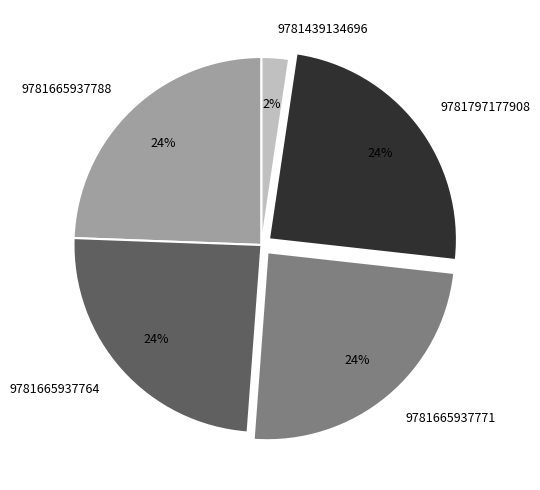

Which slice is the smallest?

9781439134696